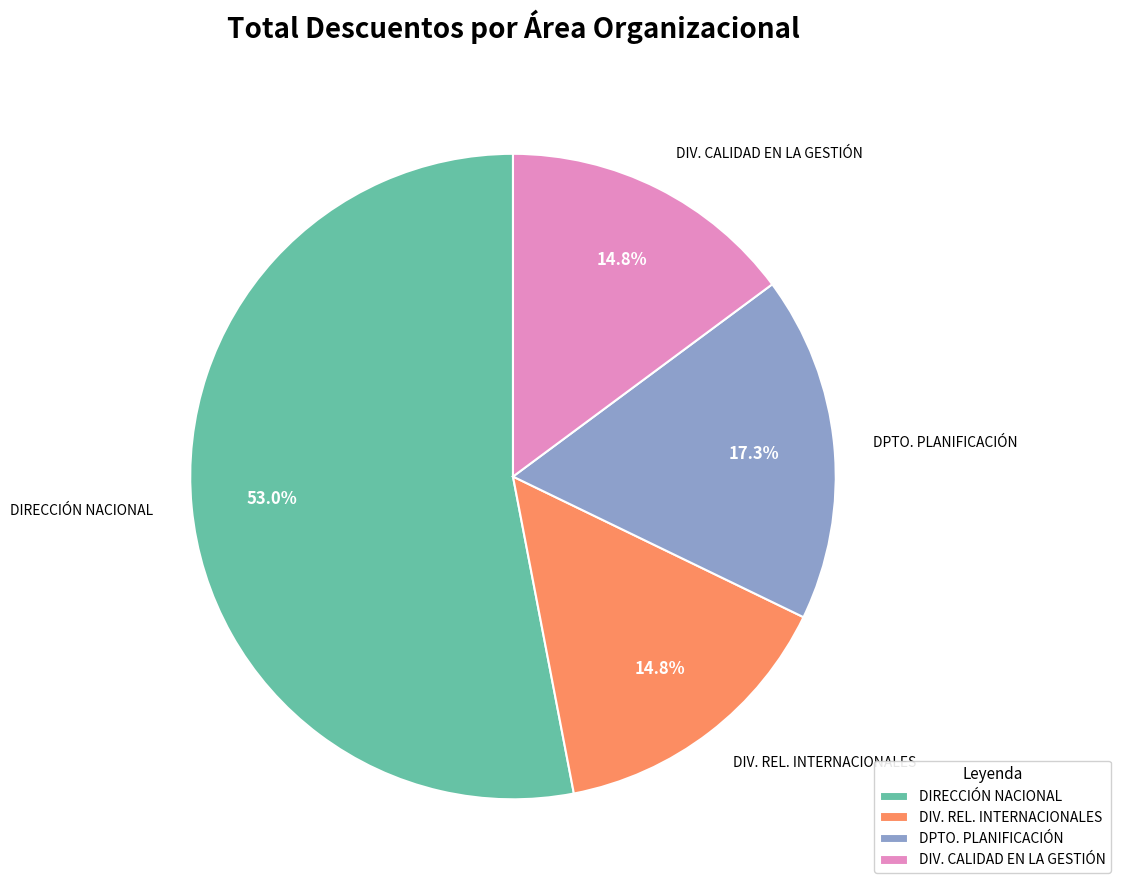

What percentage do DIRECCIÓN NACIONAL and DPTO. PLANIFICACIÓN together represent?

70.4%